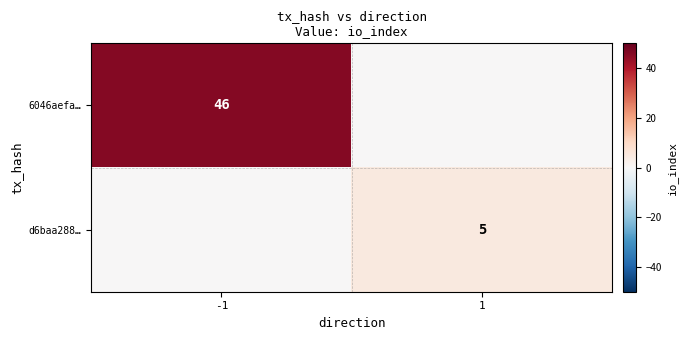

The 6046aefa… series shows 29 at -1. True or false?

False